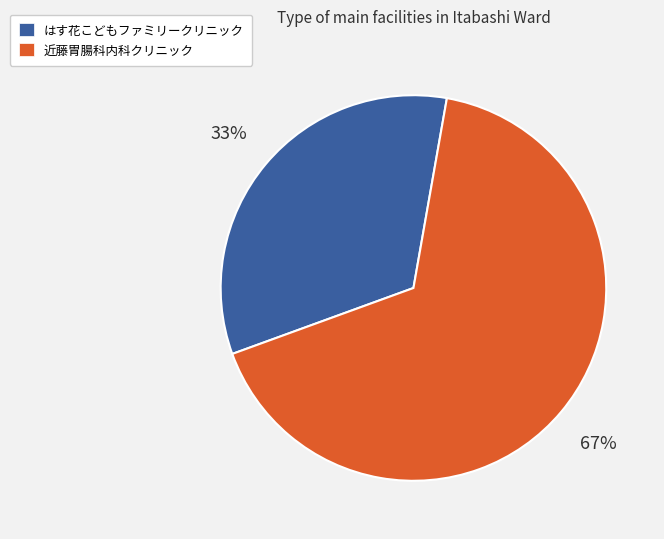

To the nearest percent, what is the combined percentage of はす花こどもファミリークリニック and 近藤胃腸科内科クリニック?

100%